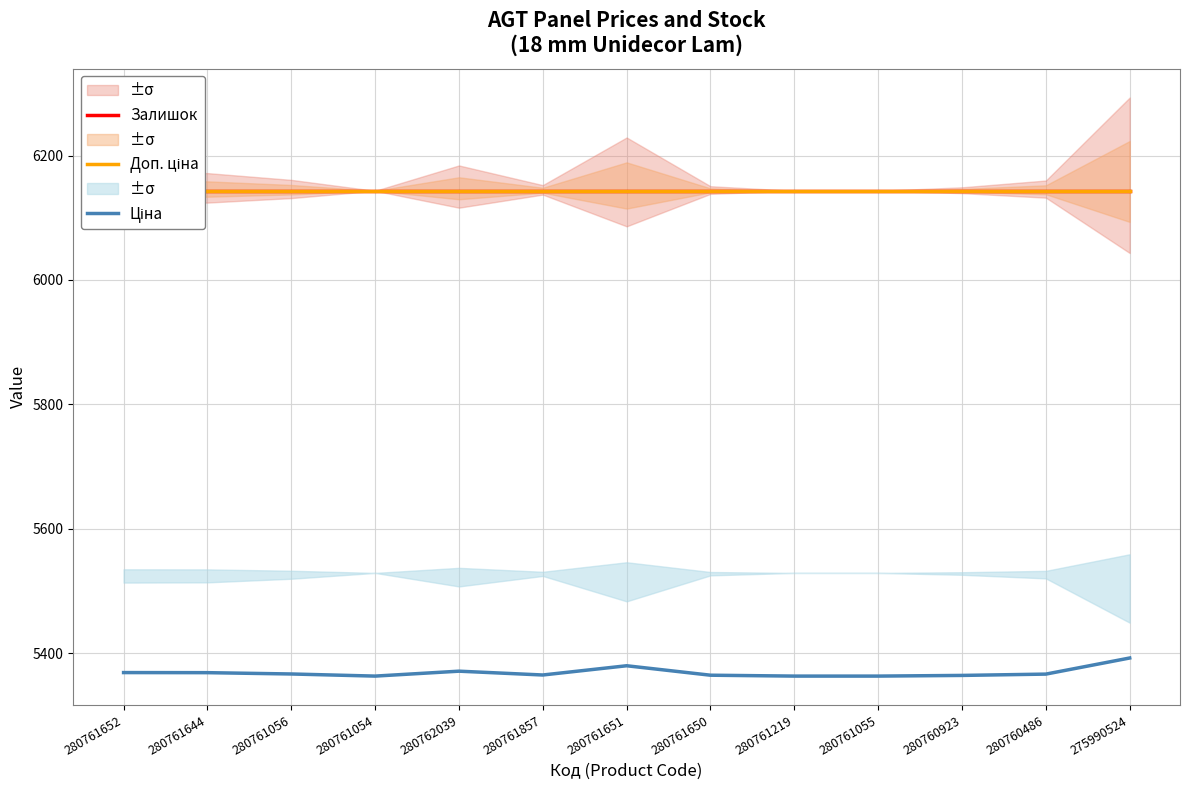

At which category does Ціна reach its first local peak?

280762039